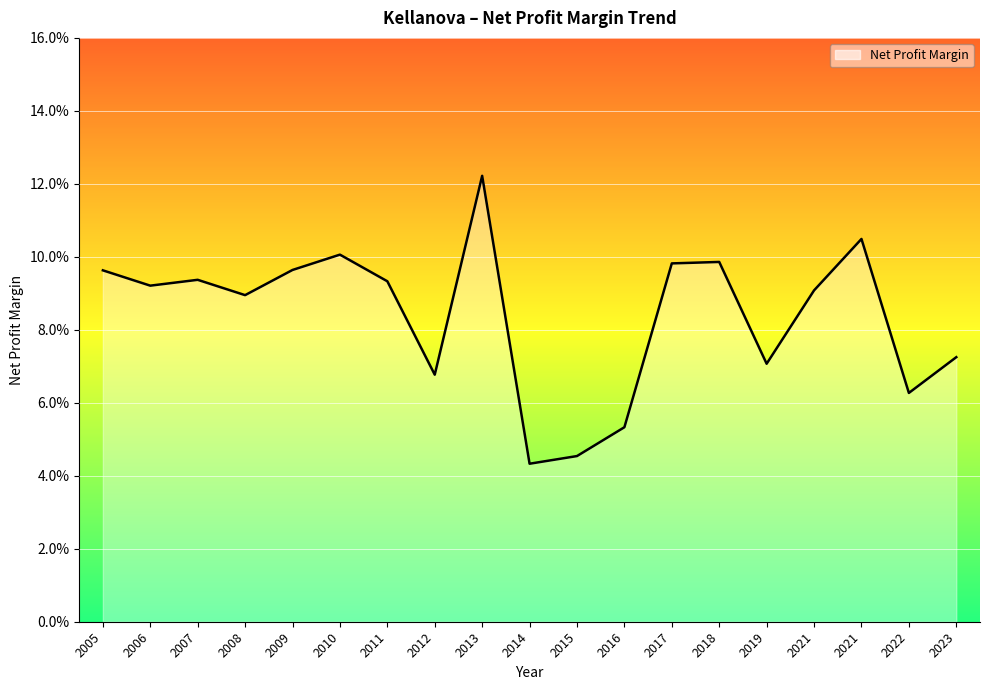

How many values are between 0 and 1?

19